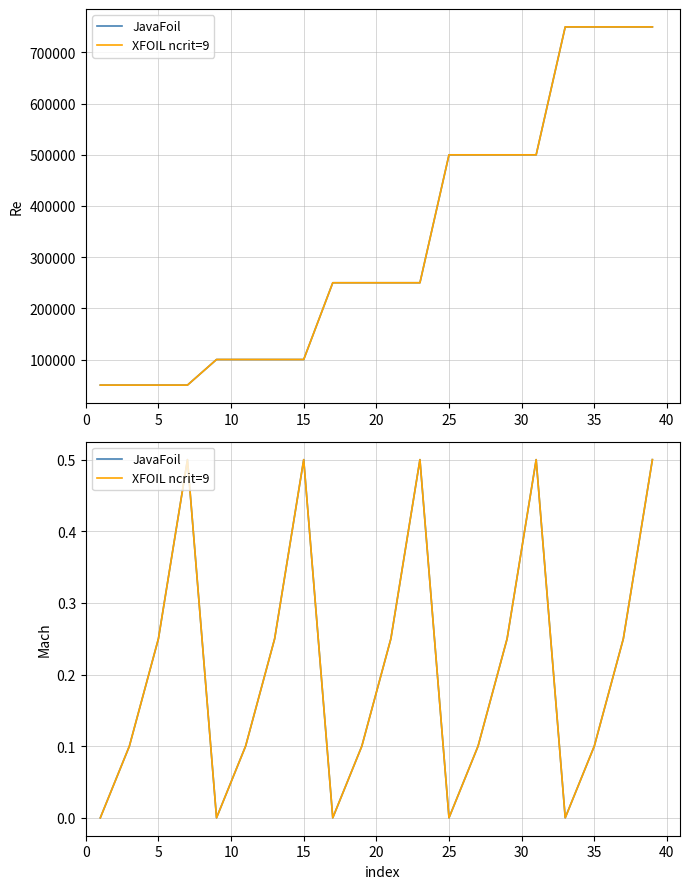

True or false: XFOIL ncrit=9 and JavaFoil cross at least once.

False